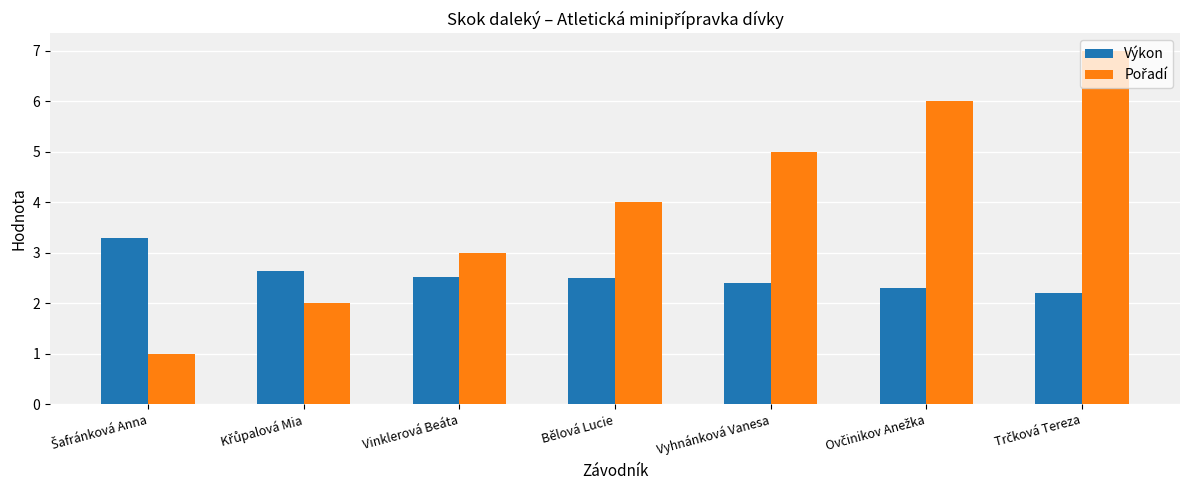

Is it true that Výkon equals 3.5 at Vyhnánková Vanesa?

False